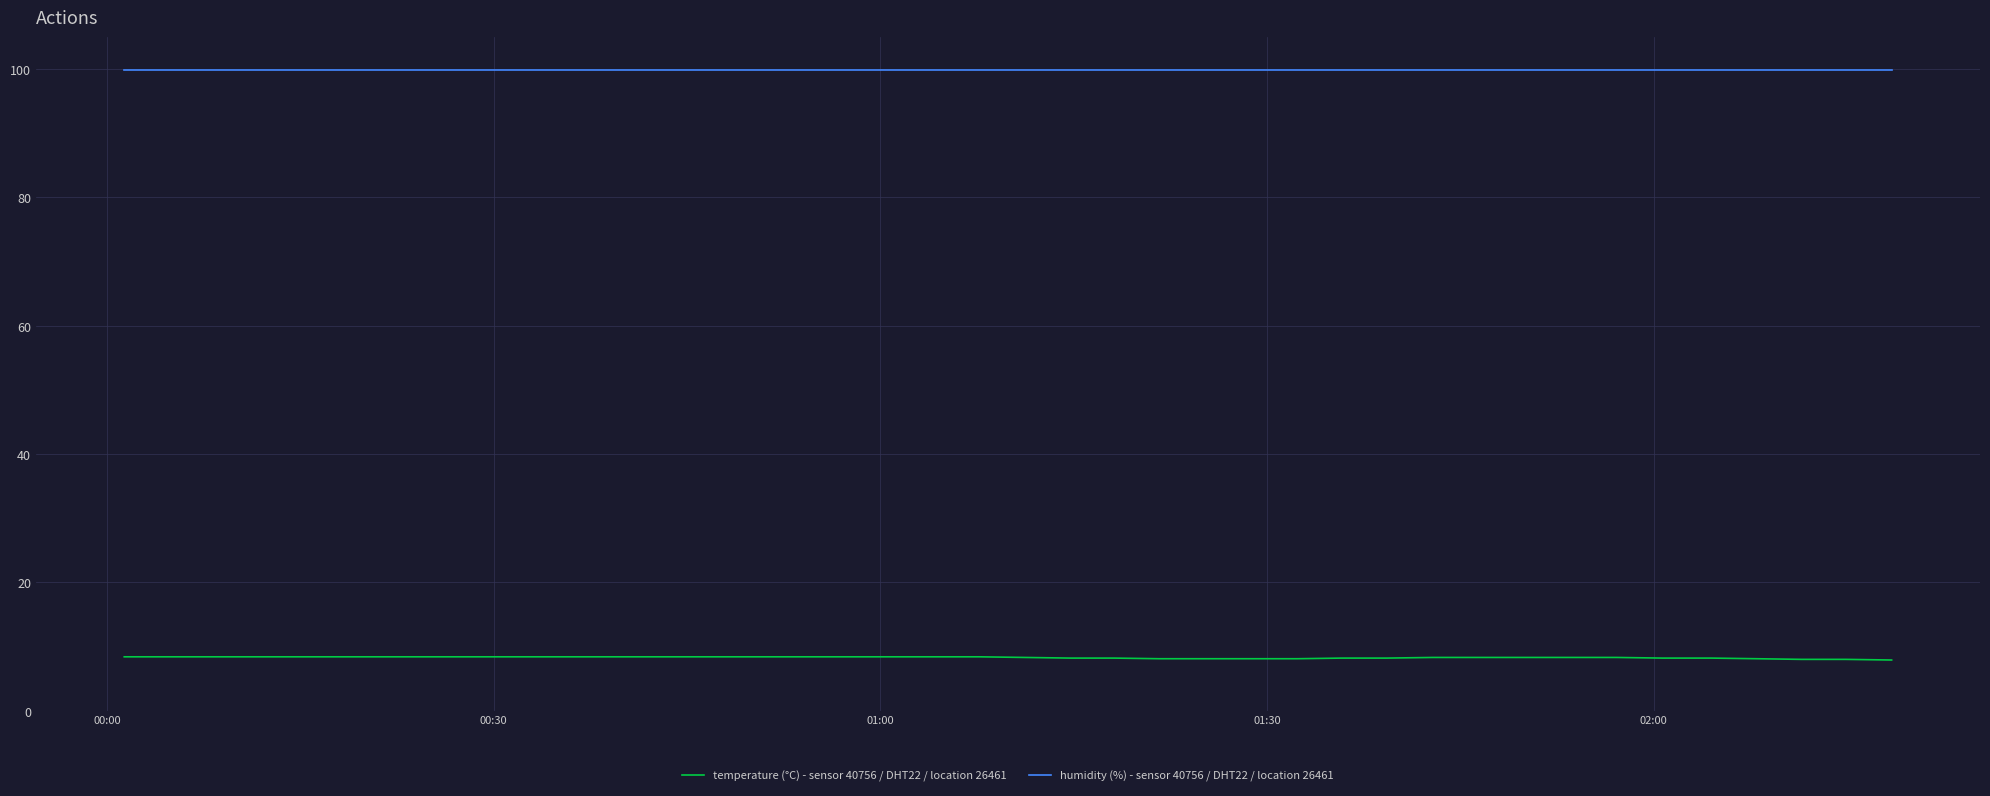

True or false: humidity (%) - sensor 40756 / DHT22 / location 26461 and temperature (°C) - sensor 40756 / DHT22 / location 26461 intersect in this chart.

False